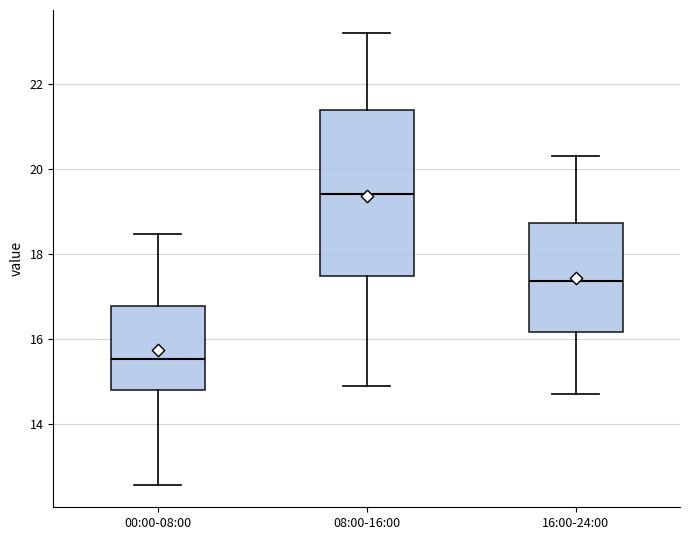

Which box is the tallest, from its lower edge to its upper edge?

08:00-16:00